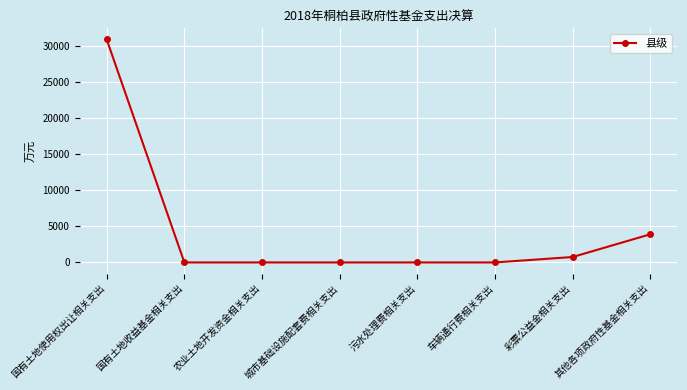

What is the label of the 2nd point from the right?

彩票公益金相关支出